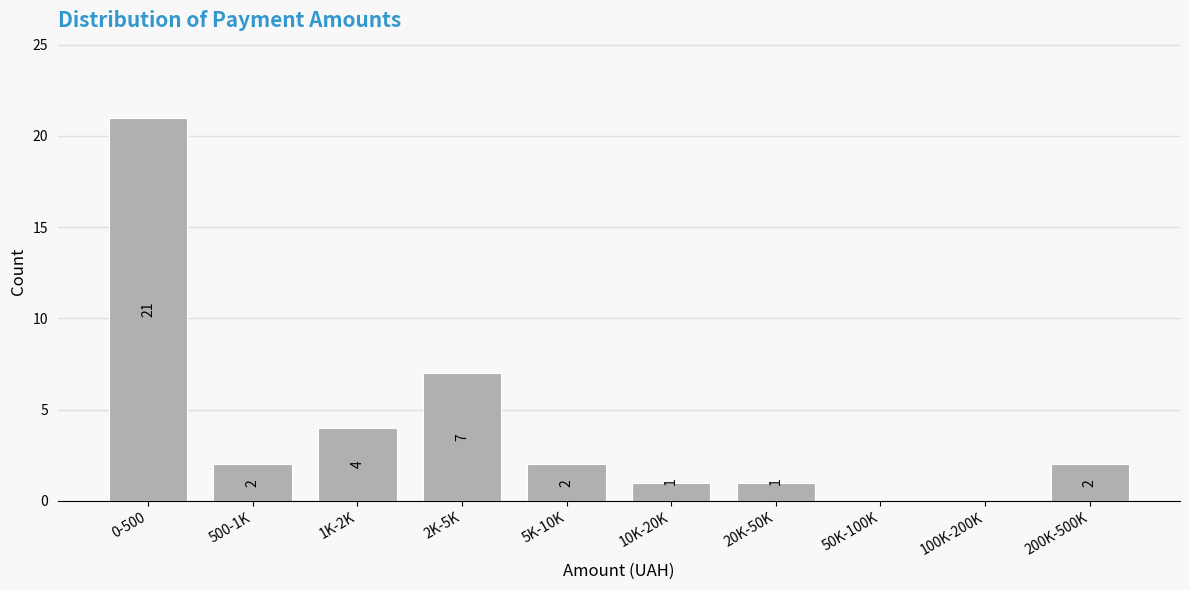

Reading right to left, extract all data points from this chart.

200K-500K=2	100K-200K=0	50K-100K=0	20K-50K=1	10K-20K=1	5K-10K=2	2K-5K=7	1K-2K=4	500-1K=2	0-500=21